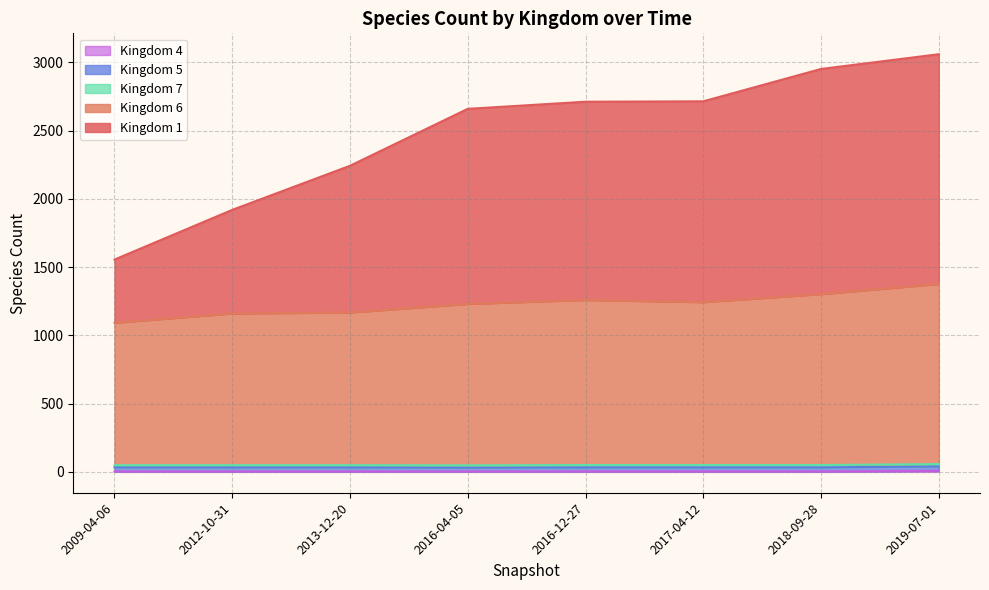

Which category has the highest value in the 6 series?

2019-07-01